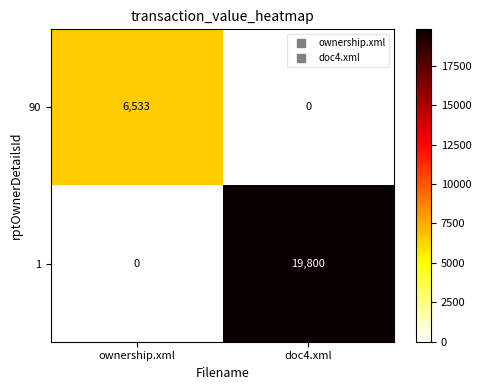

Reading right to left, transcribe all the data shown in this chart.

90: doc4.xml=0	ownership.xml=6533
1: doc4.xml=19800	ownership.xml=0